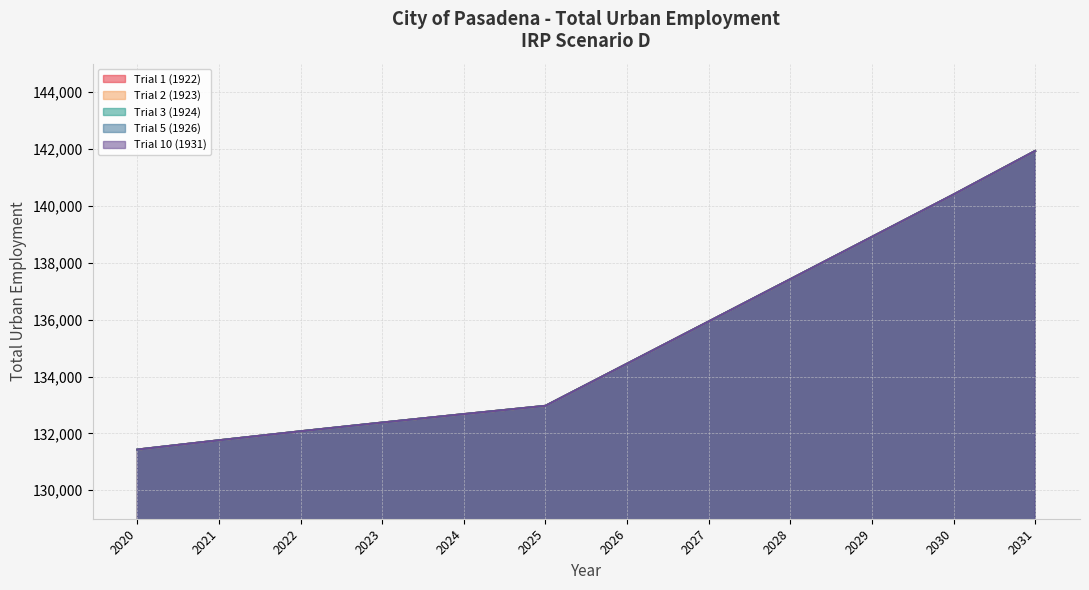

What value does the Trial 1 (1922) series have at 2025?

132968.5